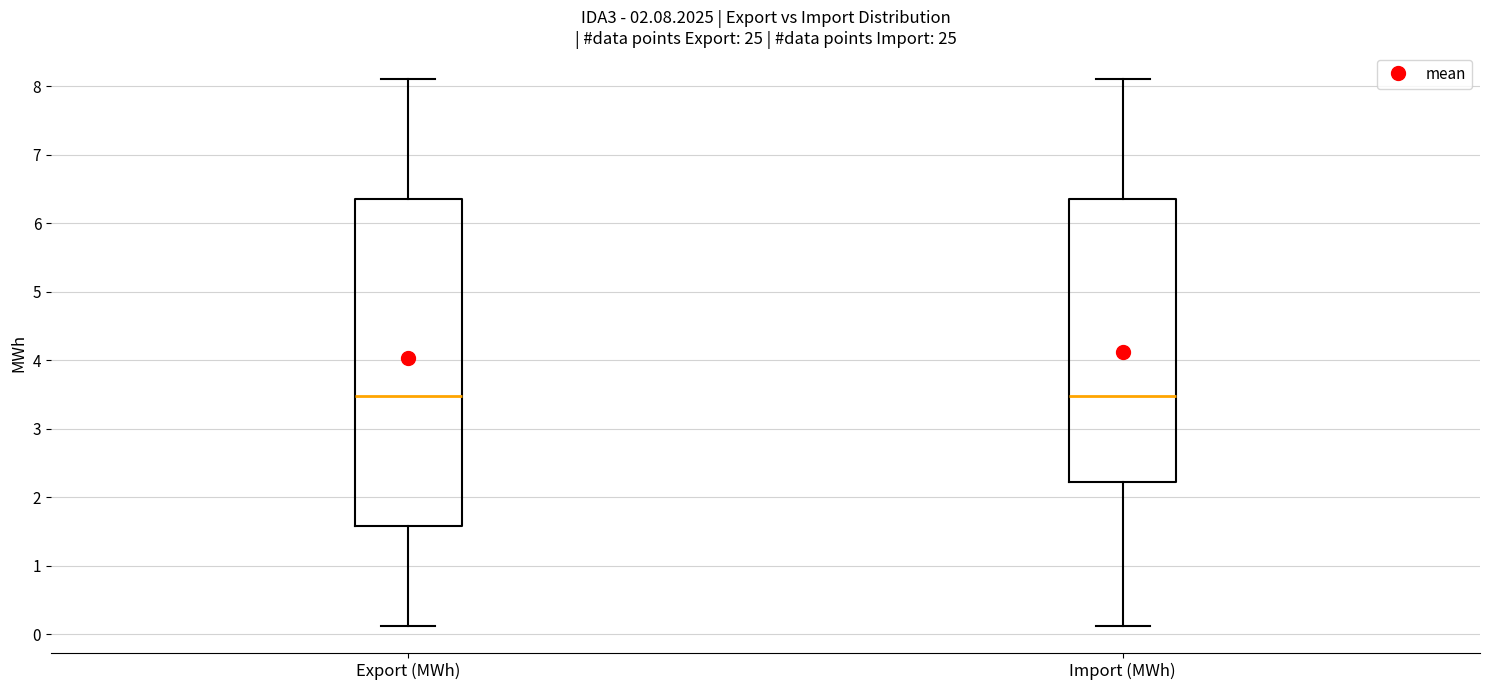

Which box is the tallest, from its lower edge to its upper edge?

Export (MWh)